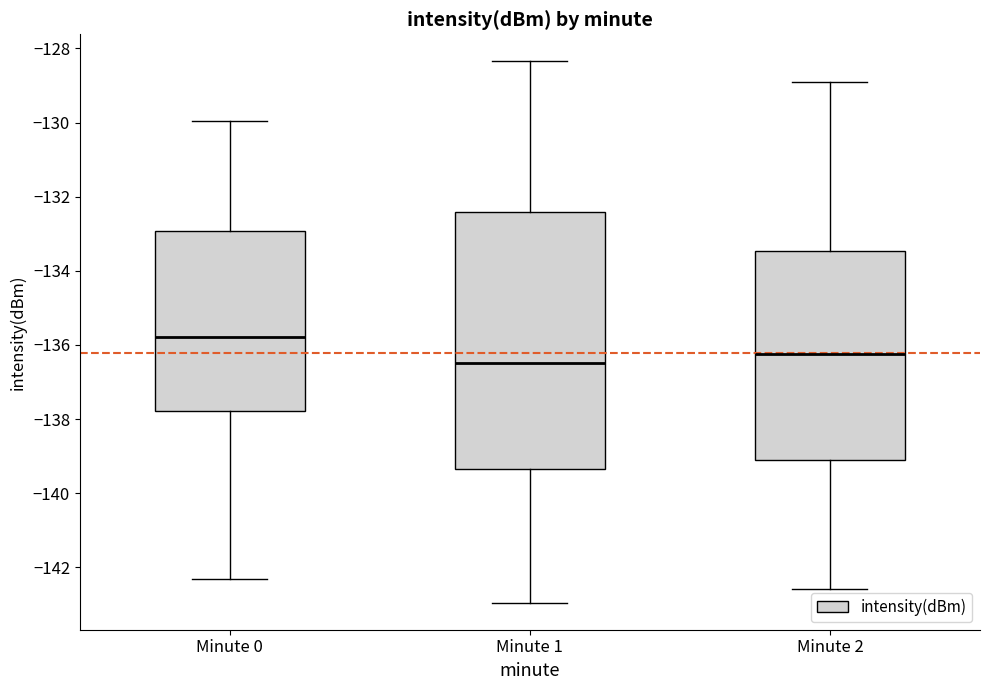

Reading left to right, transcribe this box plot: for each box, give where its median line is, the range the box spans, and where its two whiskers end, as read against the y-axis. The values are not printed on the chart, so give them approximately, as read against the axis.

Minute 0: median -135.8, box -137.8 to -133.0, whiskers -142.4 to -130.0
Minute 1: median -136.4, box -139.4 to -132.4, whiskers -143.0 to -128.4
Minute 2: median -136.2, box -139.0 to -133.4, whiskers -142.6 to -128.8